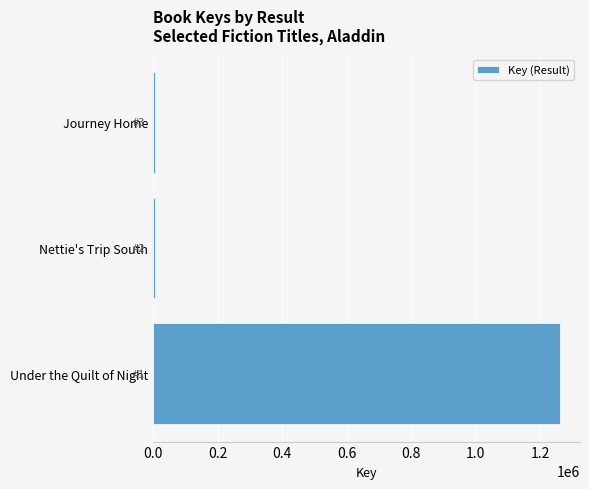

Between Under the Quilt of Night and Nettie's Trip South, which is larger?

Under the Quilt of Night